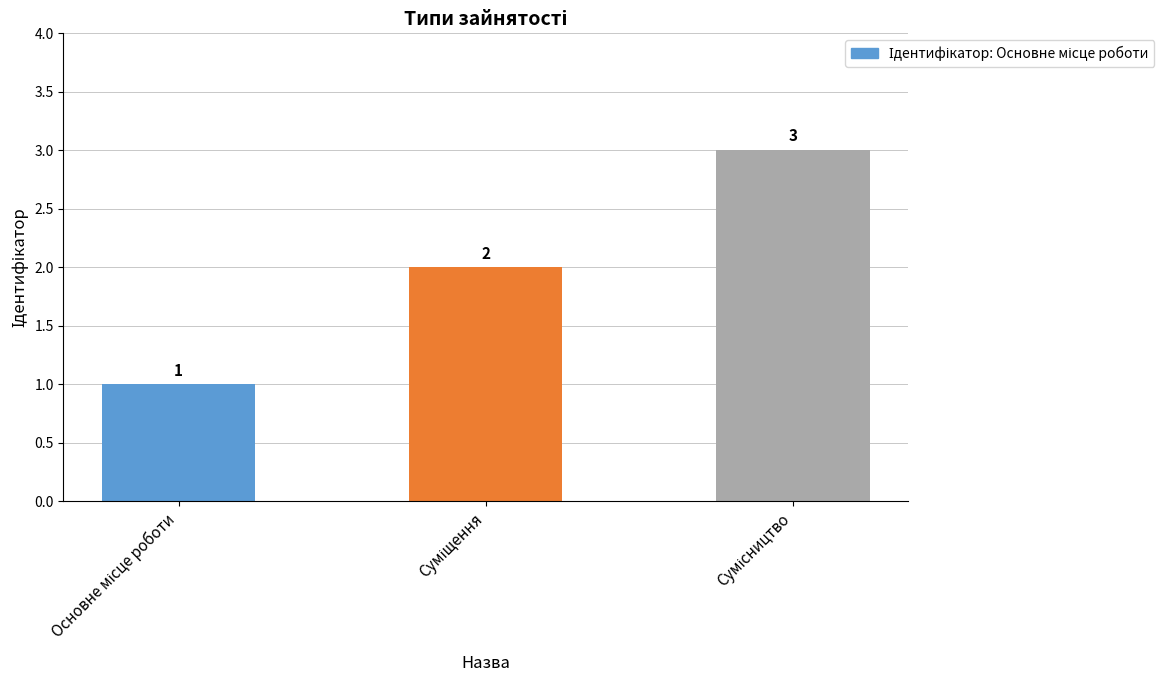

Count the values in the range 1 to 3.

3